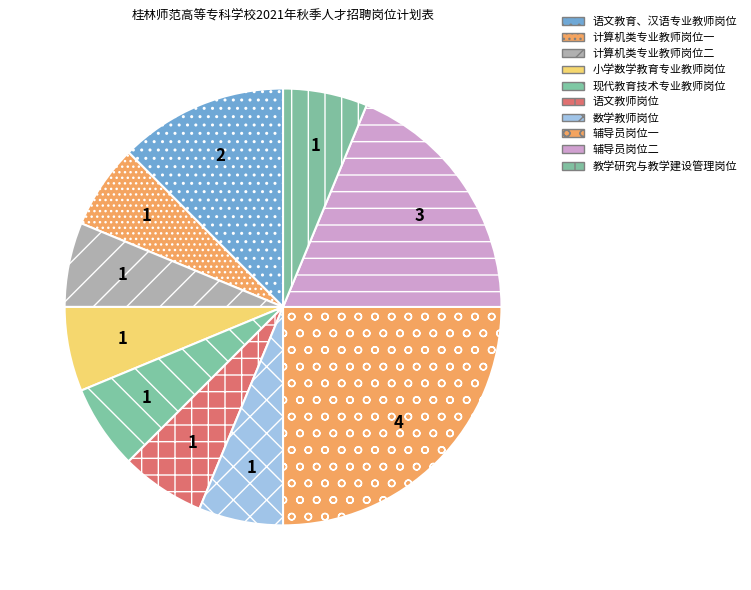

What is the total percentage of 辅导员岗位二 and 语文教育、汉语专业教师岗位?

31.2%